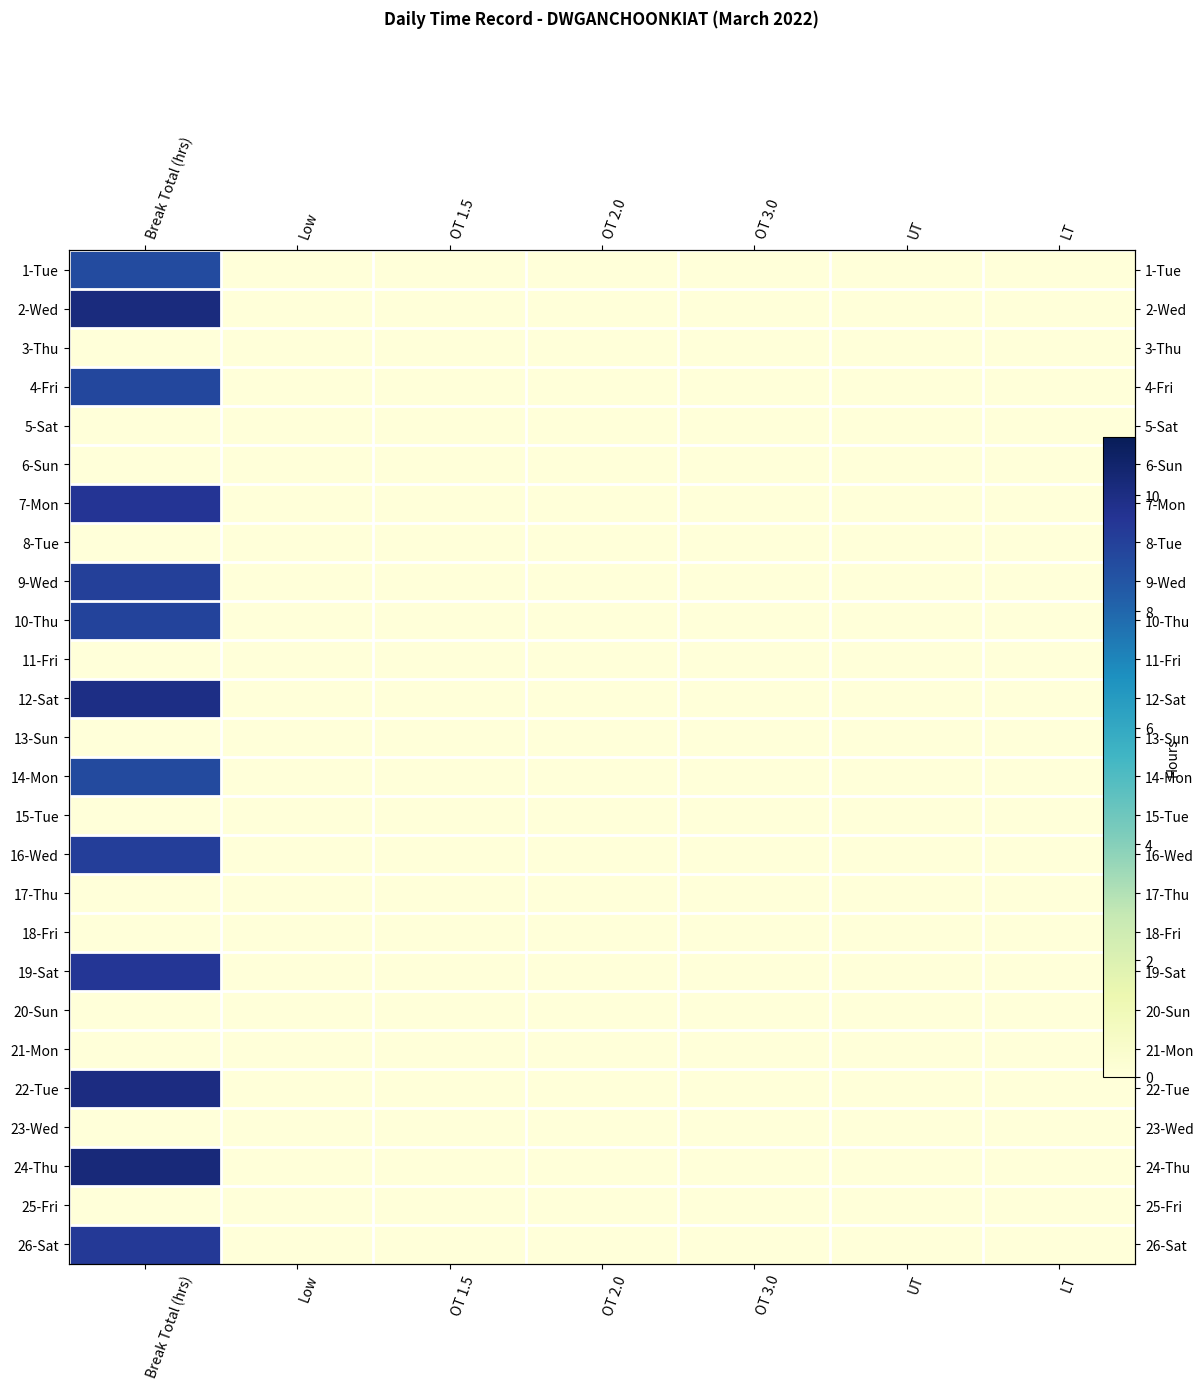

How many data points does each series have?

7